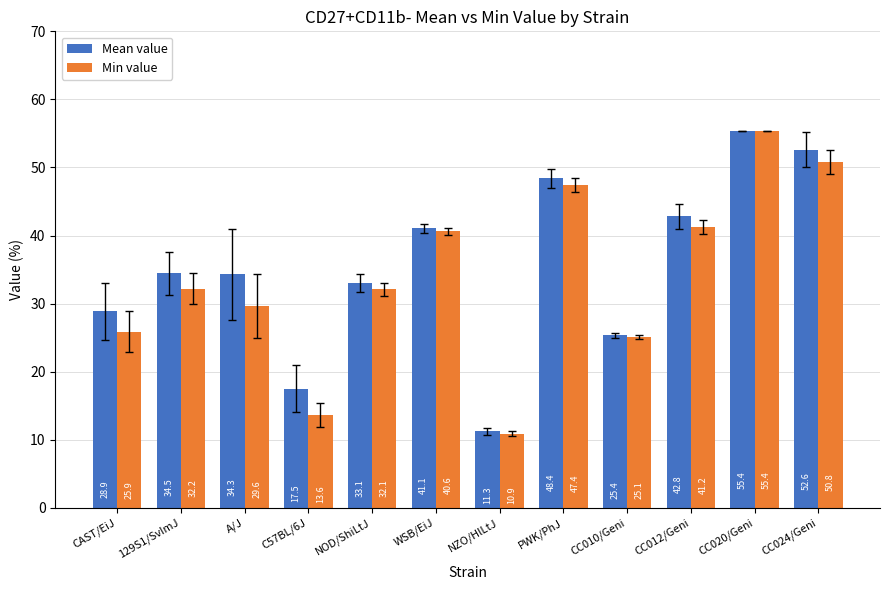

Where is Min value nearest to the value 33?

129S1/SvImJ